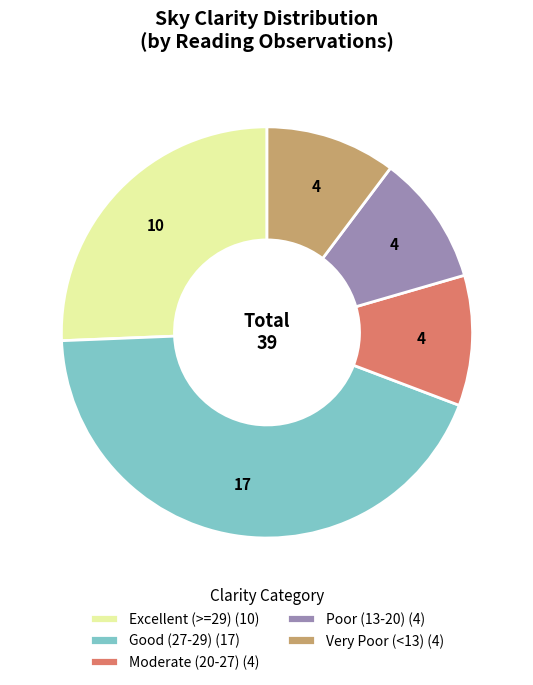

Is there a majority slice in this chart?

No